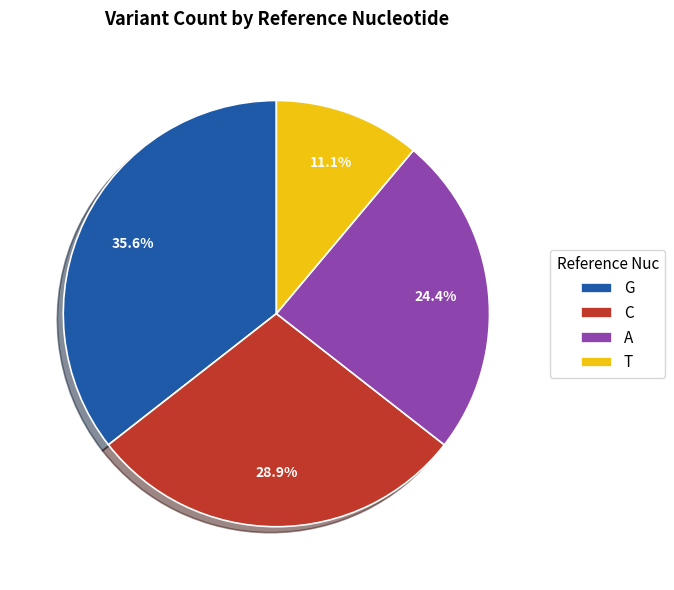

How many segments does this pie chart have?

4